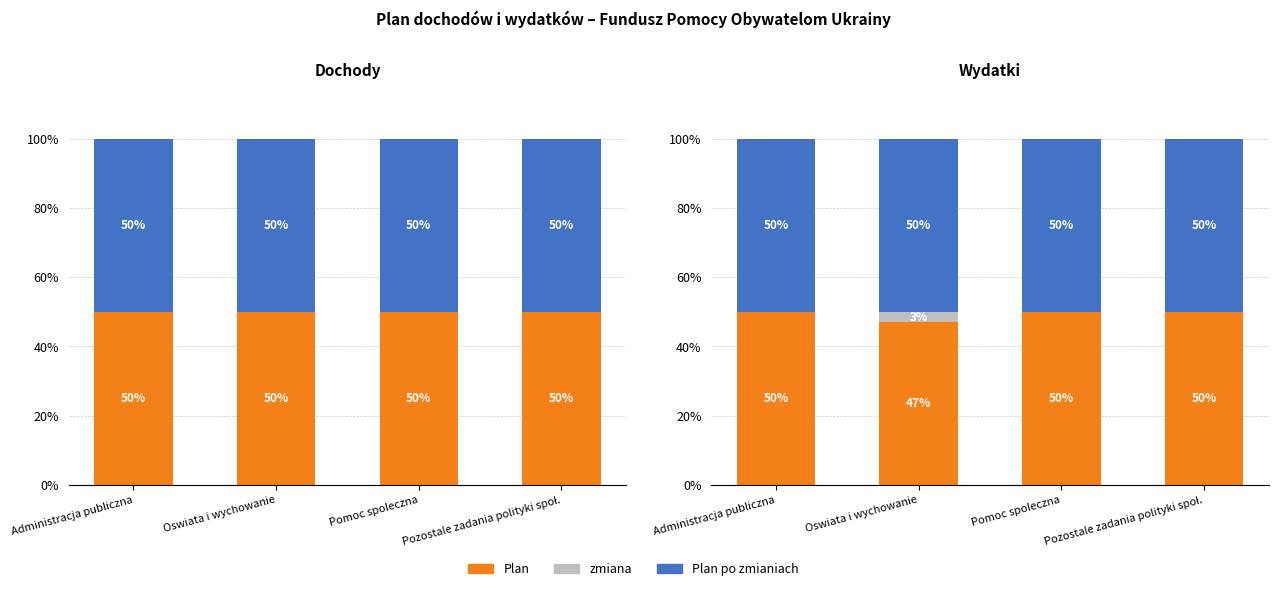

Reading left to right, what are all the values shown in this chart?

Plan: Administracja publiczna=50.0	Oswiata i wychowanie=46.9	Pomoc spoleczna=50.0	Pozostale zadania polityki społ.=50.0
zmiana: Administracja publiczna=0.0	Oswiata i wychowanie=3.1	Pomoc spoleczna=0.0	Pozostale zadania polityki społ.=0.0
Plan po zmianiach: Administracja publiczna=50.0	Oswiata i wychowanie=50.0	Pomoc spoleczna=50.0	Pozostale zadania polityki społ.=50.0